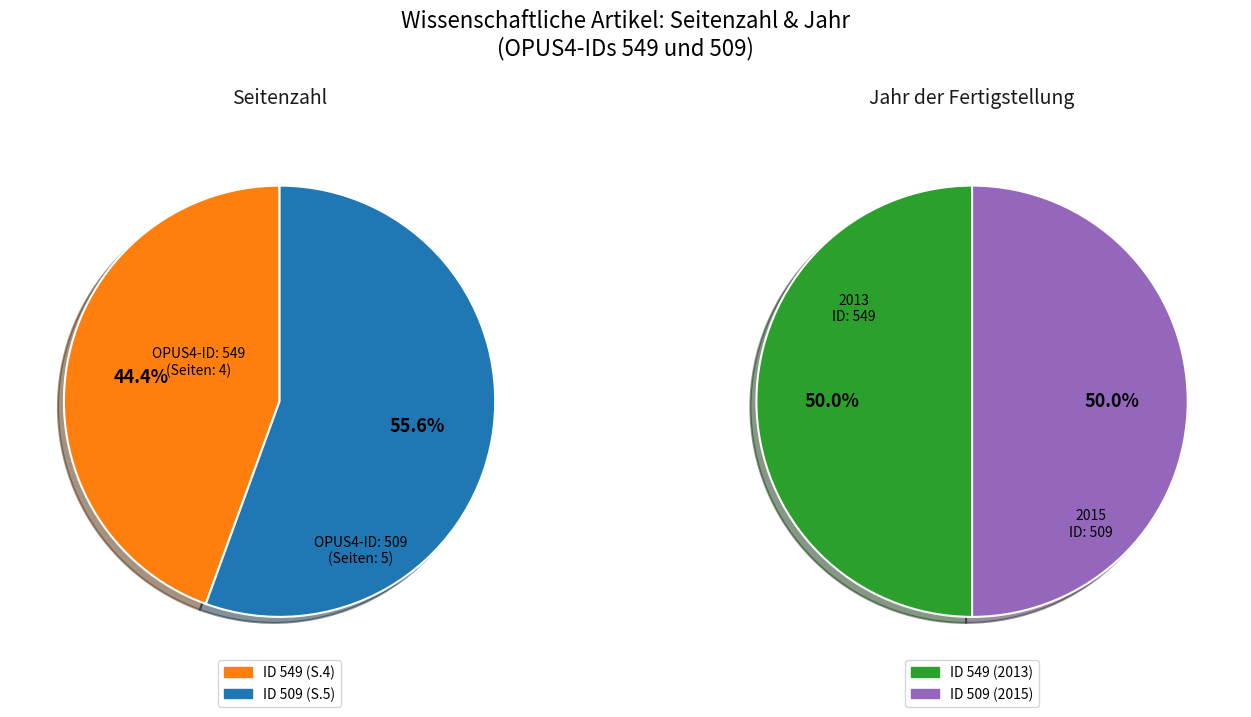

True or false: 509 accounts for 56% of the total.

True